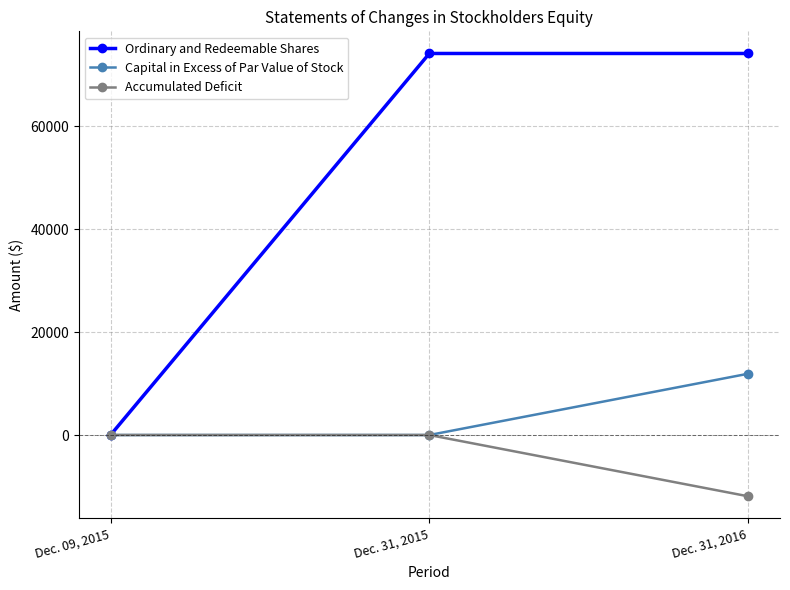

Reading left to right, what are all the values shown in this chart?

Ordinary and Redeemable Shares: 0	74100	74100
Capital in Excess of Par Value of Stock: 0	0	11900
Accumulated Deficit: 0	0	-11900